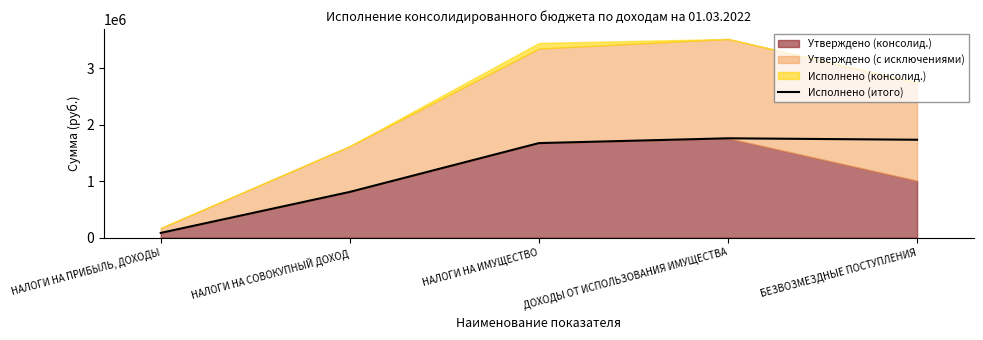

Is it true that Исполнено (итого) equals 1760132 at ДОХОДЫ ОТ ИСПОЛЬЗОВАНИЯ ИМУЩЕСТВА?

True